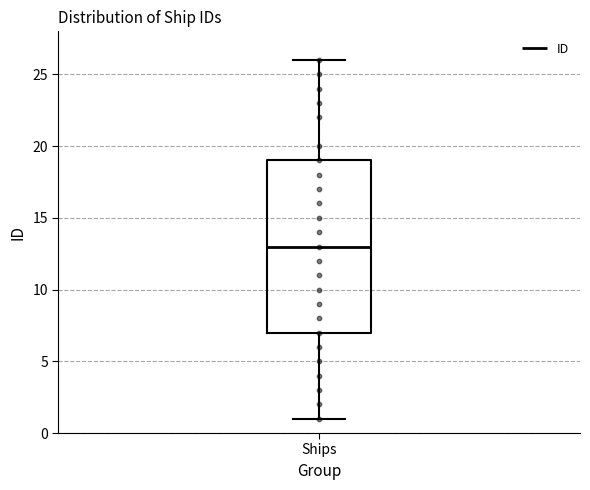

Where is the upper edge of the box for Ships on the y-axis? The values are not printed on the chart, so give them approximately, as read against the axis.

19